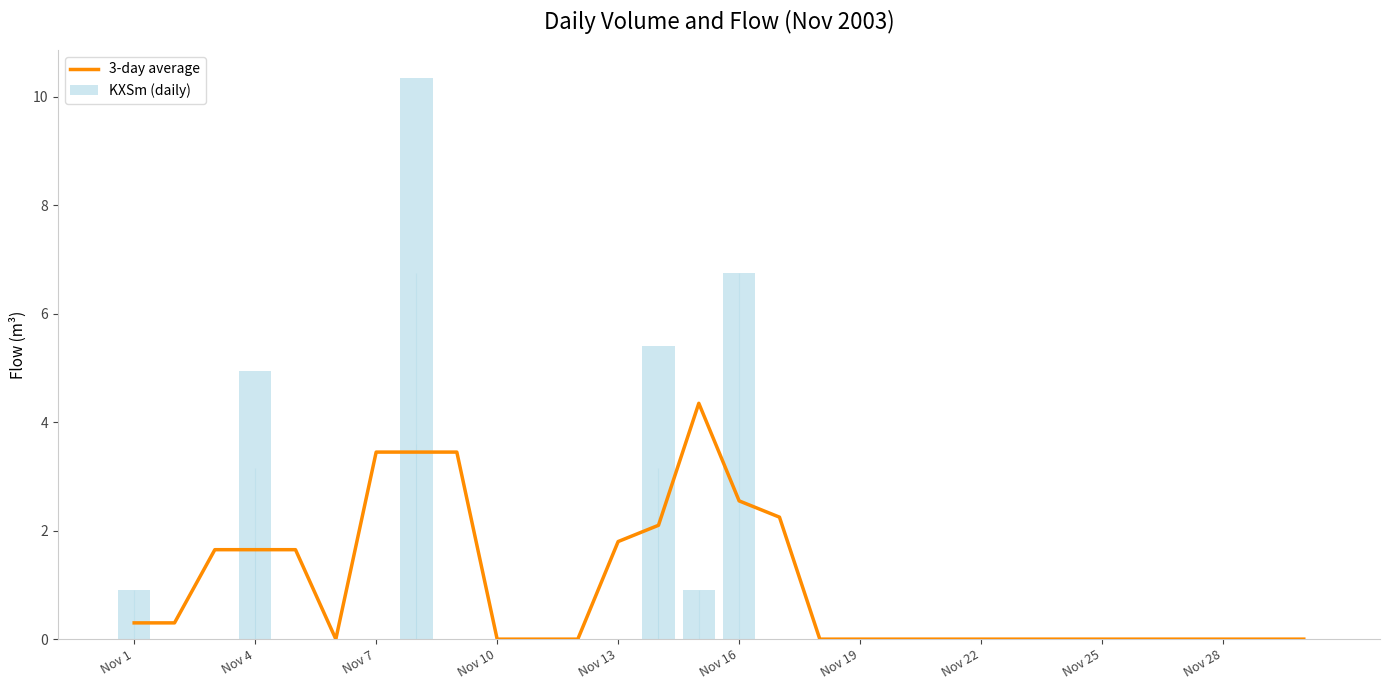

Is it true that 3-day average equals 0.0 at 29?

True